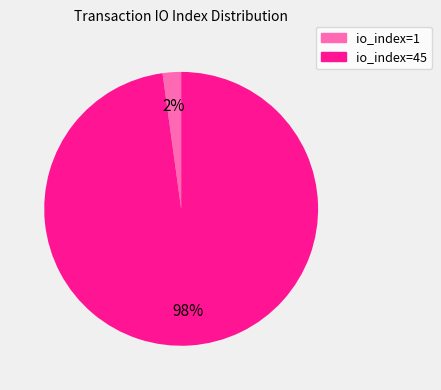

What percentage is the io_index=45 slice, to the nearest percent?

98%